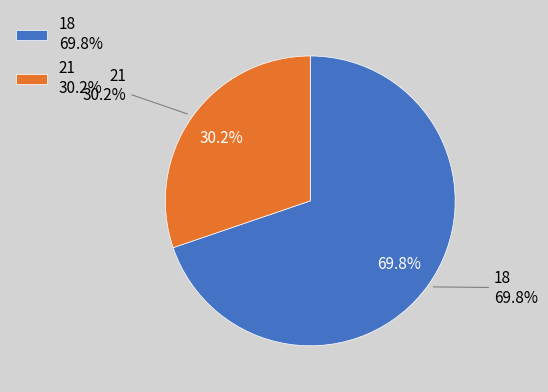

To the nearest percent, what percentage of the pie is 18?

70%